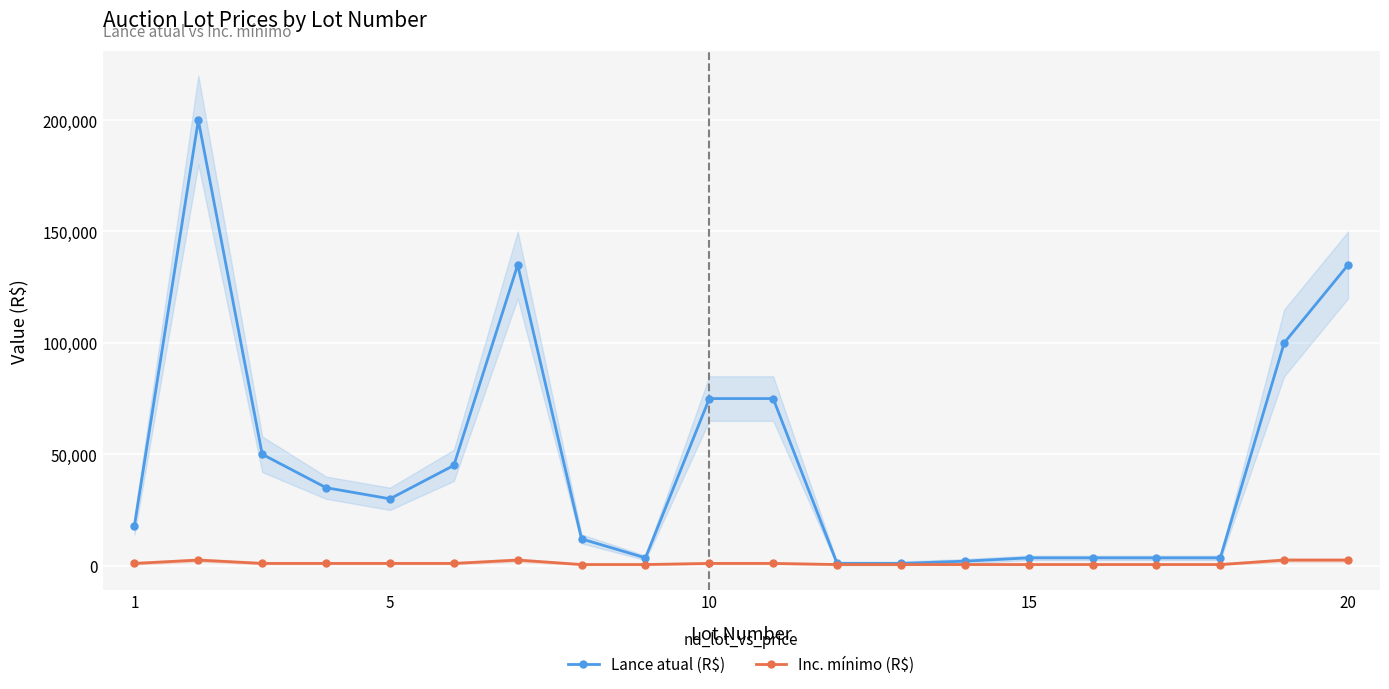

How many lines are shown in the chart?

2